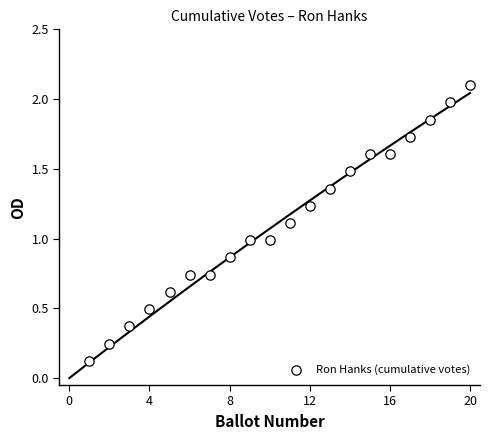

What is the range of X values (max minus min)?

19.0